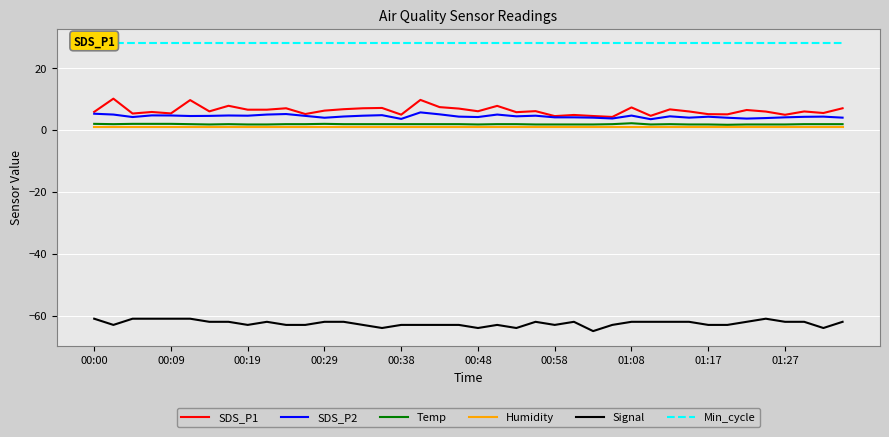

True or false: Signal has more than 1 interior local peaks.

True